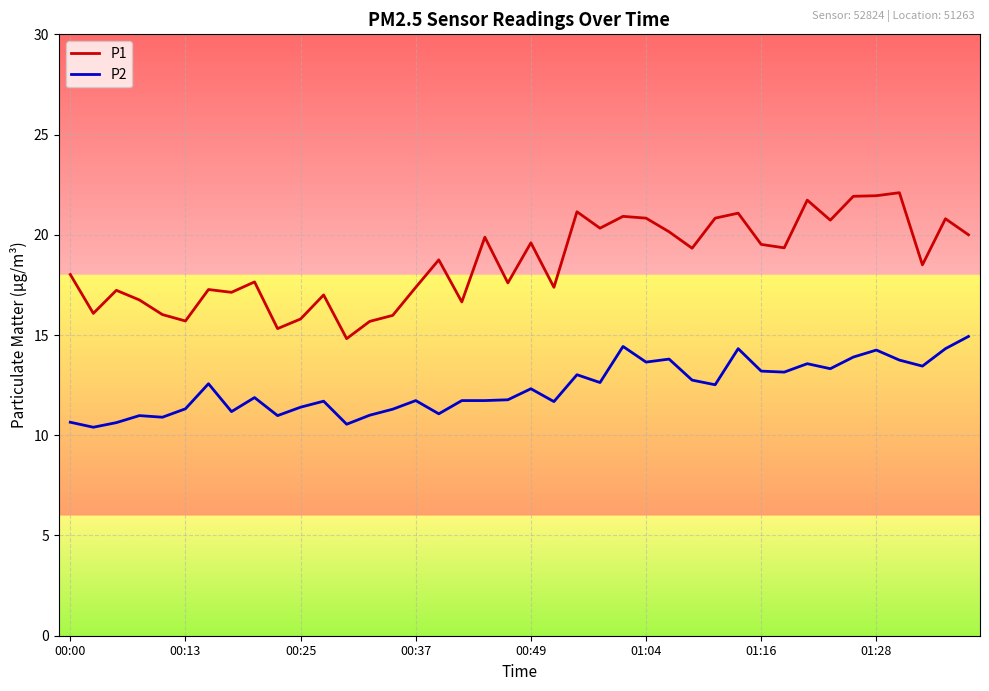

Which series has the widest spread of values?

P1